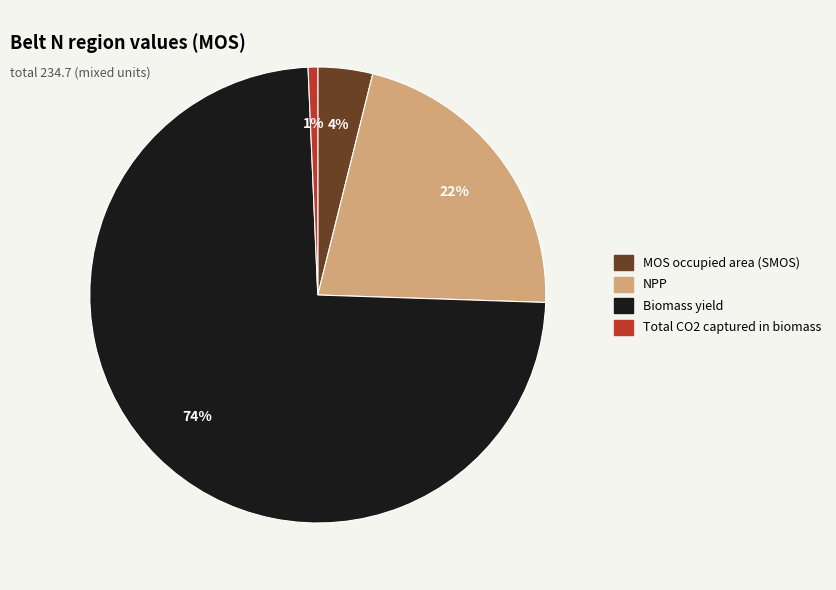

Is there any slice that represents more than half of the pie?

Yes